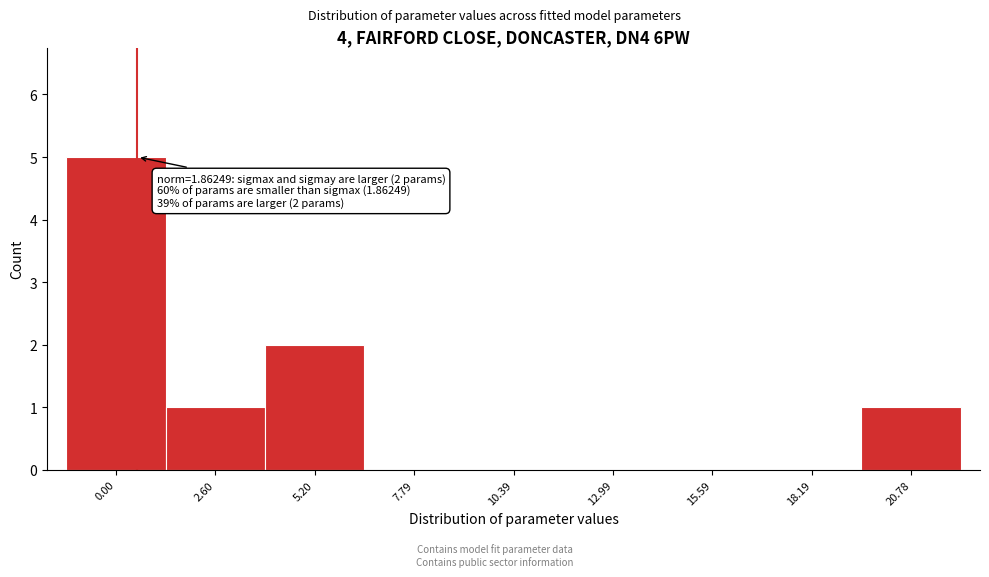

Reading left to right, list all the values displayed in this chart.

0.00=5	2.60=1	5.20=2	7.79=0	10.39=0	12.99=0	15.59=0	18.19=0	20.78=1